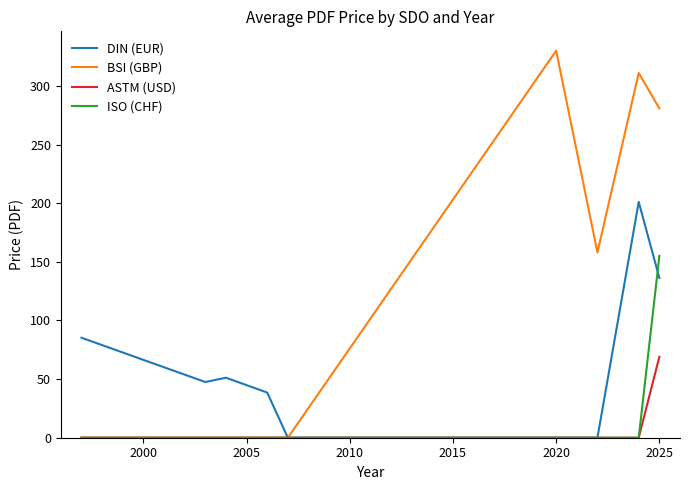

True or false: DIN (EUR) has more than 1 points higher than both neighbors.

True